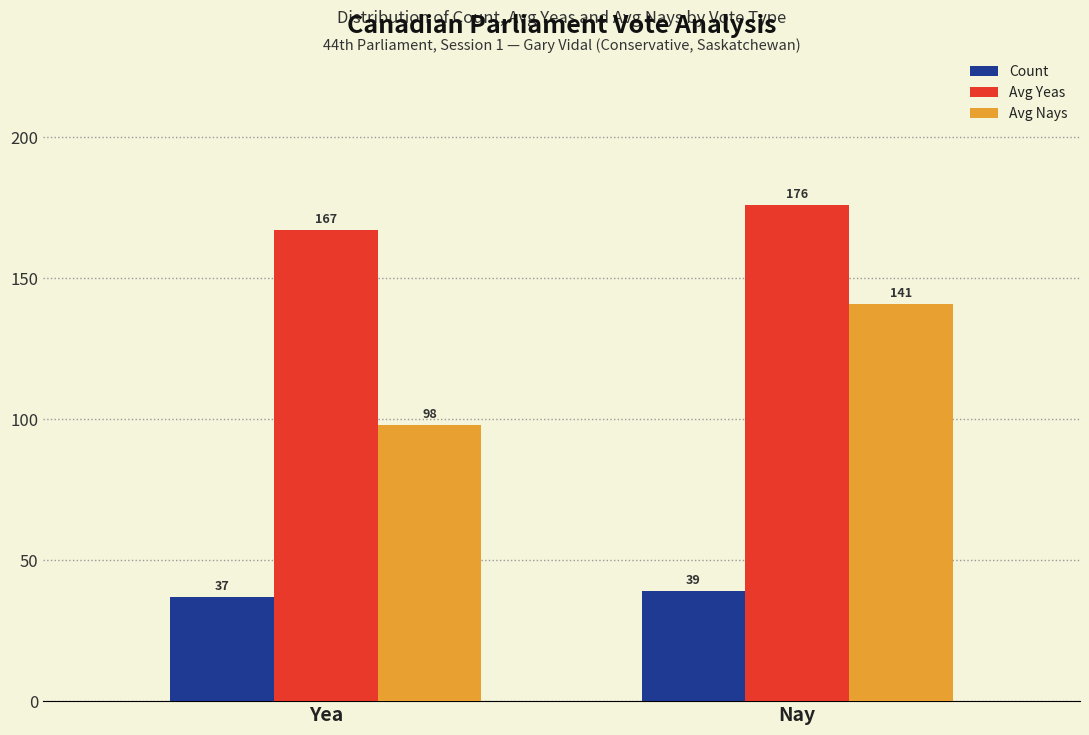

How many categories are shown in the chart?

2